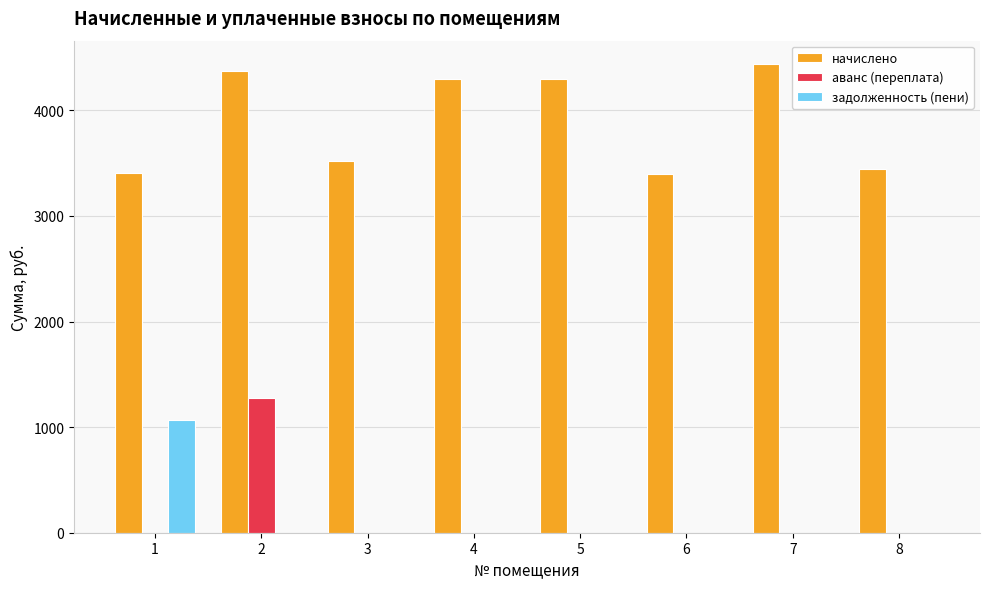

The value of начислено at 5 is 4297.3. True or false?

True